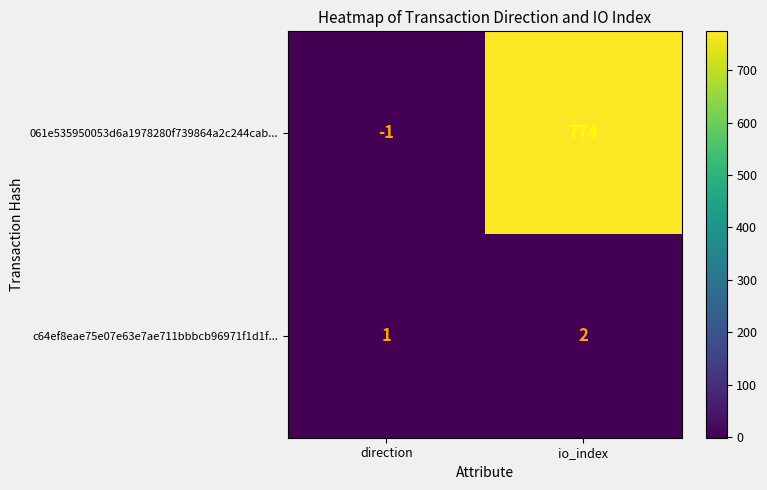

Which series has the widest spread of values?

061e535950053d6a1978280f739864a2c244cab...